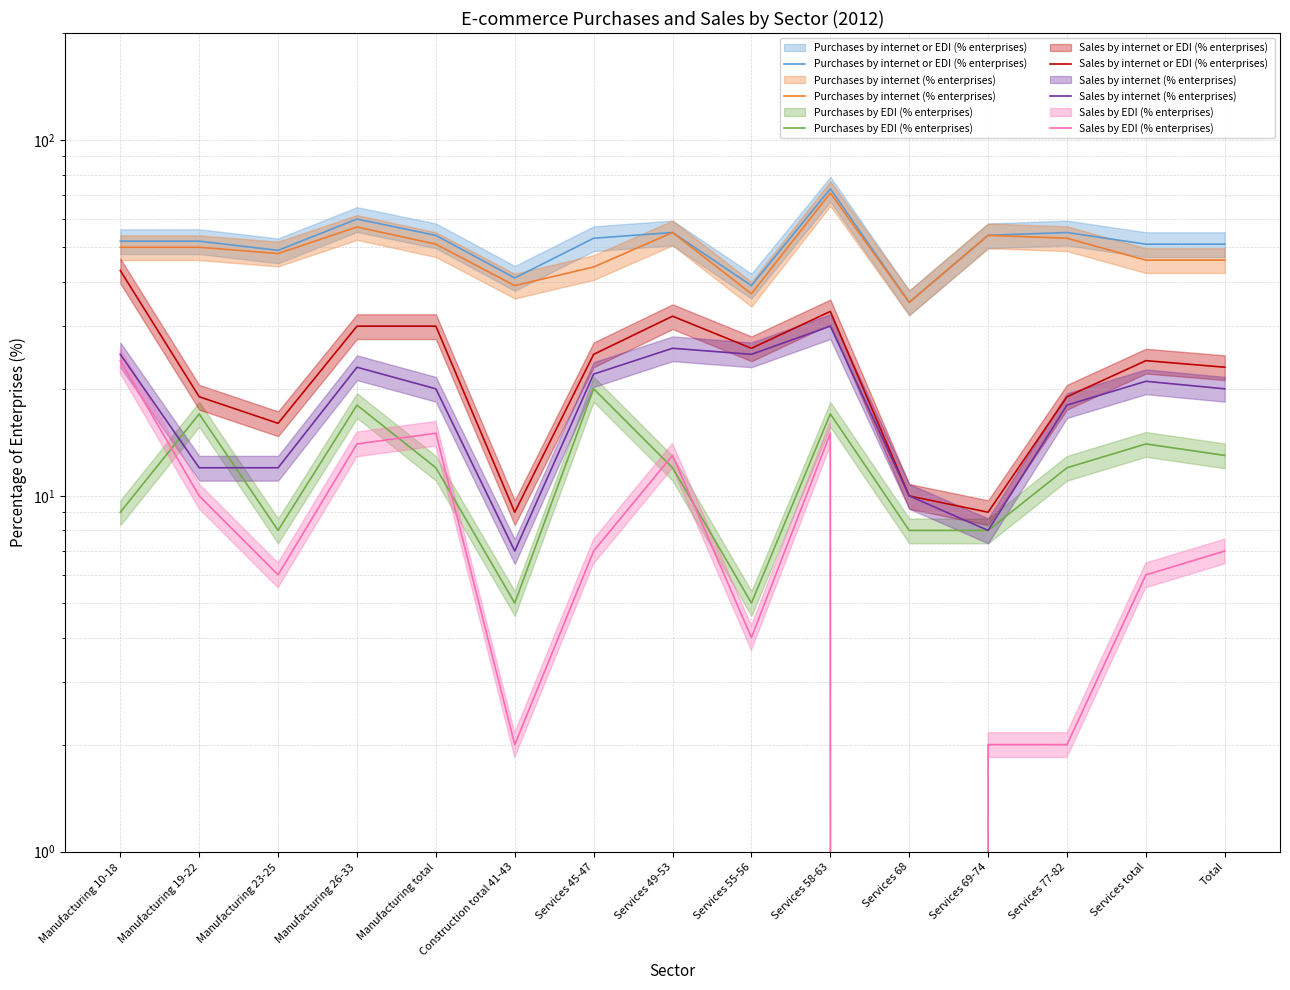

True or false: Sales by internet (% enterprises)  and Purchases by internet (% enterprises)  cross at least once.

False